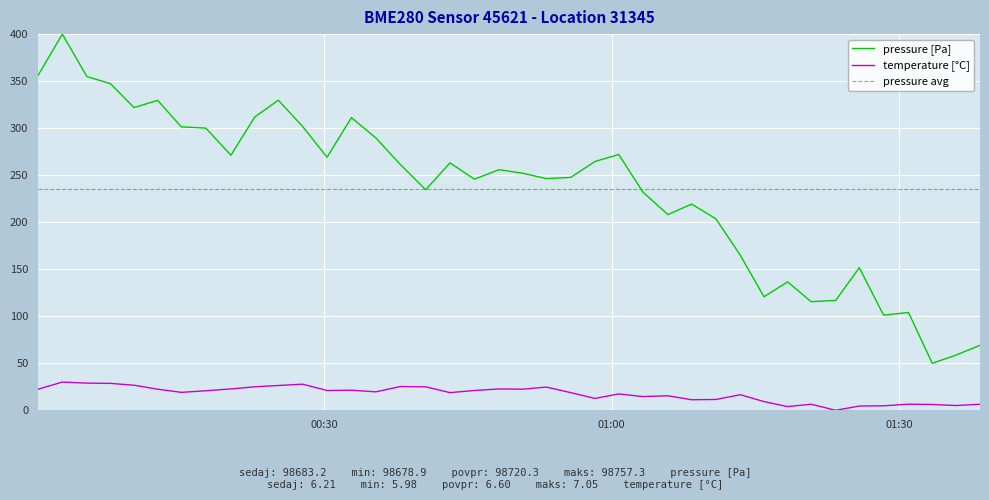

What is the difference between the maximum and second lowest values in the temperature series?

26.1